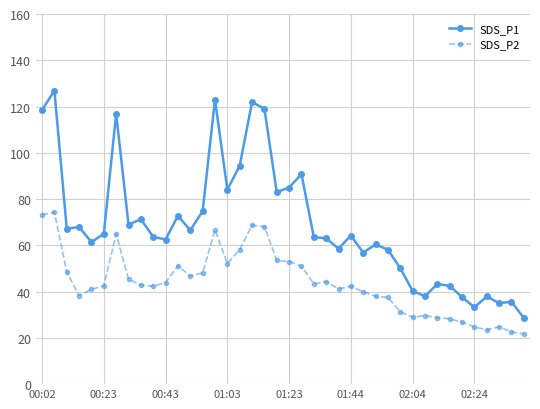

What is the lowest value of the SDS_P2 series?

21.7